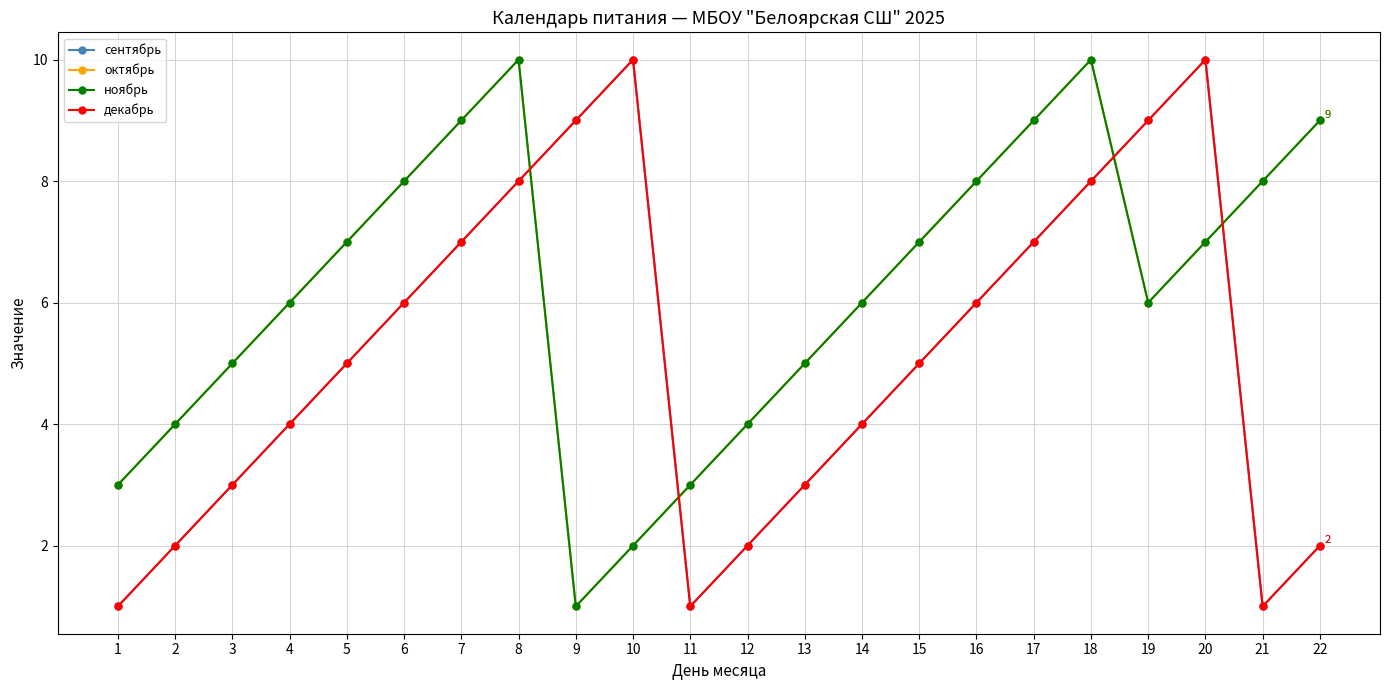

How many сентябрь values are between 2 and 8?

15